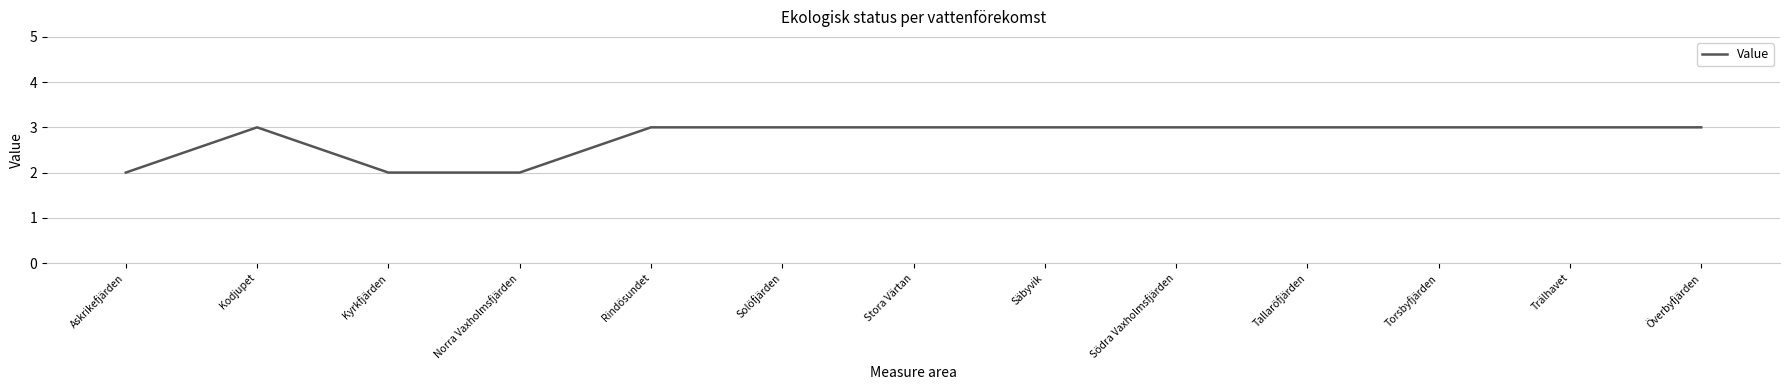

What is the average value?

3